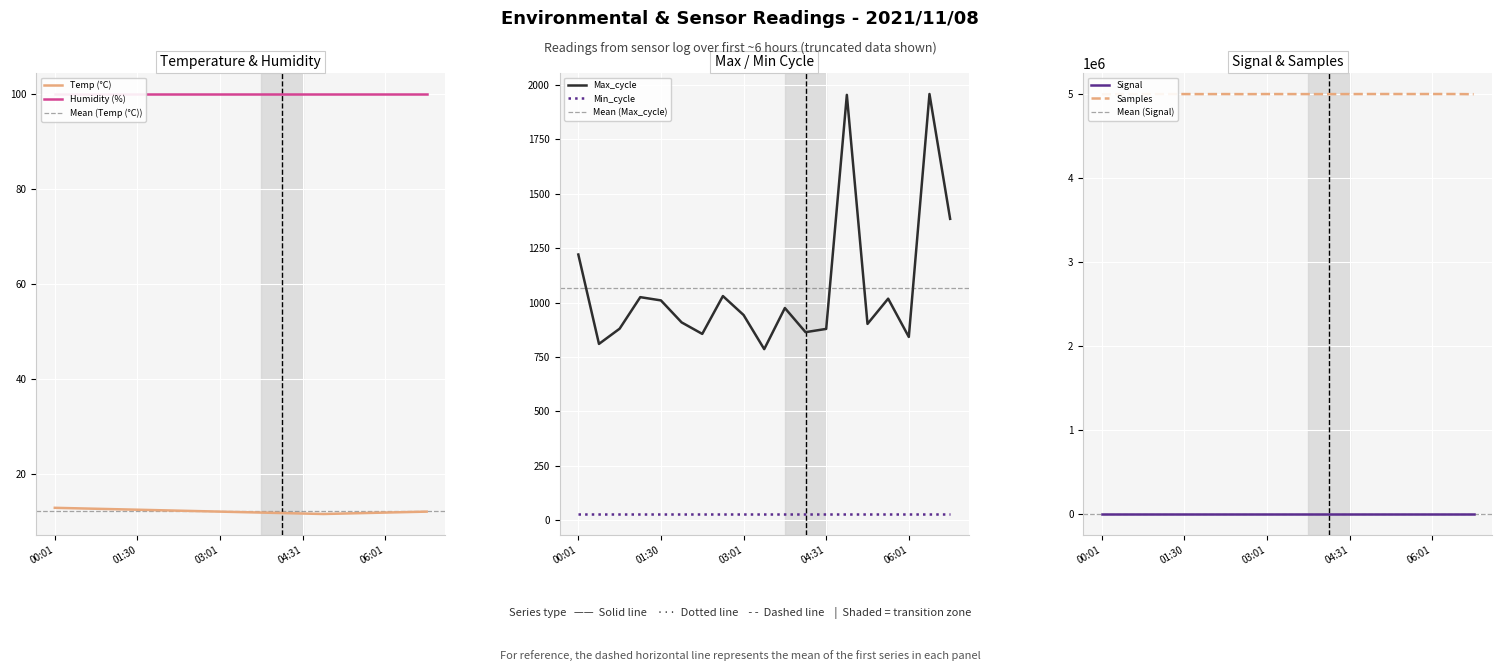

At which category is the sum across all series the highest?

06:23